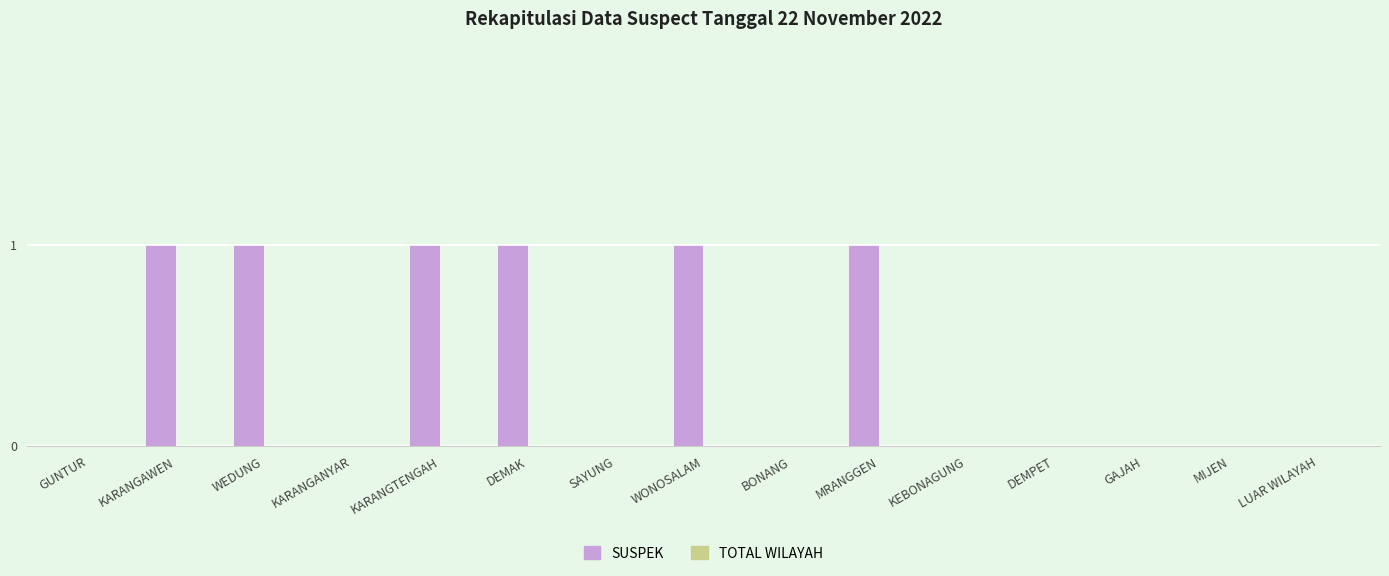

What is the sum of all values?

6